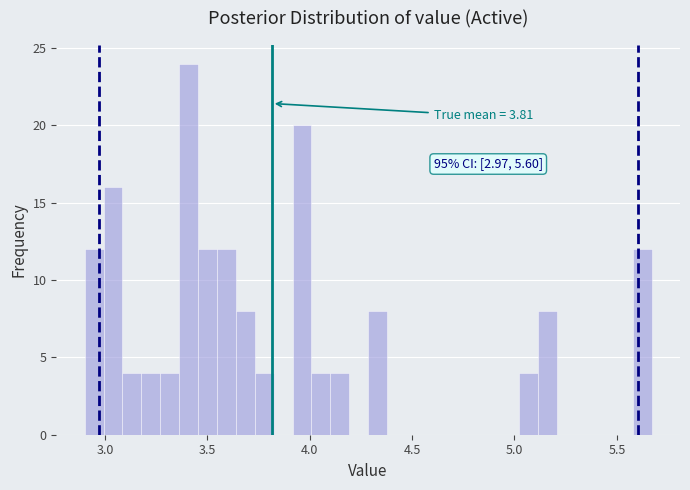

Around what value on the x-axis is the tallest bar? Give the approximate position of its centre, as read against the axis.

3.40